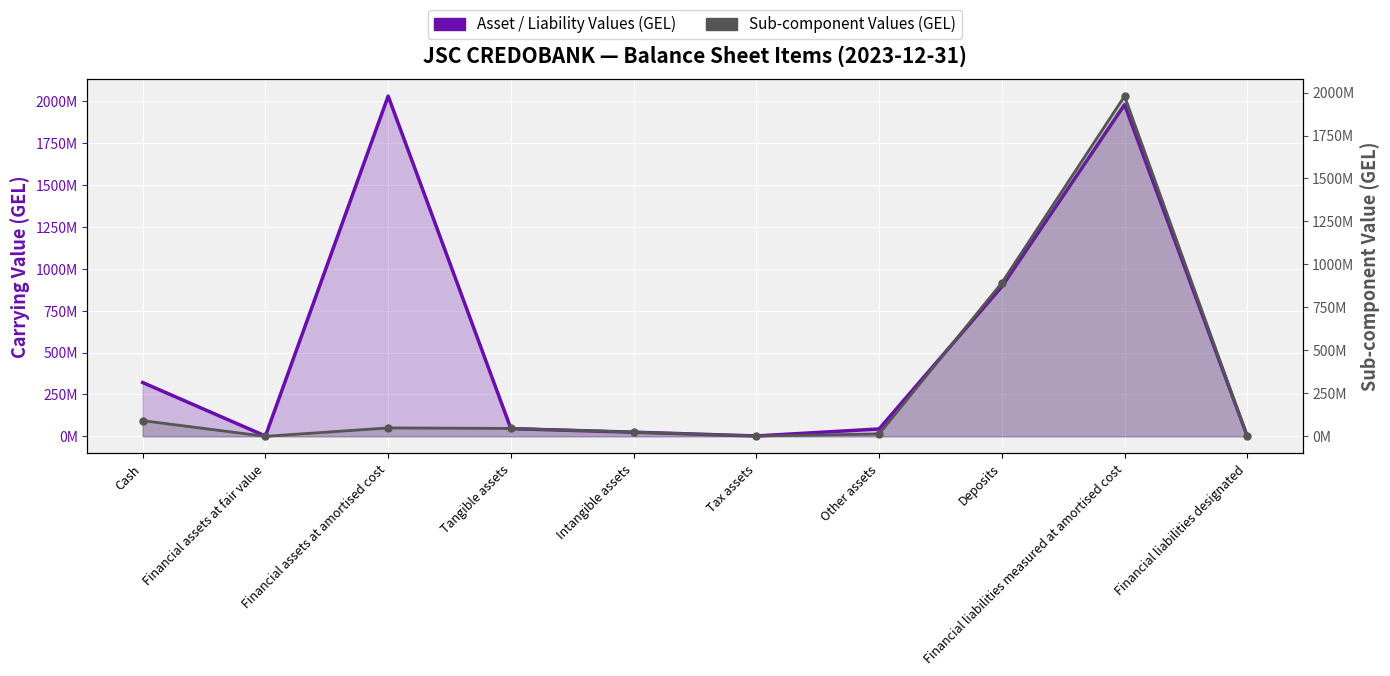

The Asset / Liability Values (GEL) series shows 3089822896.6 at Financial assets at amortised cost. True or false?

False